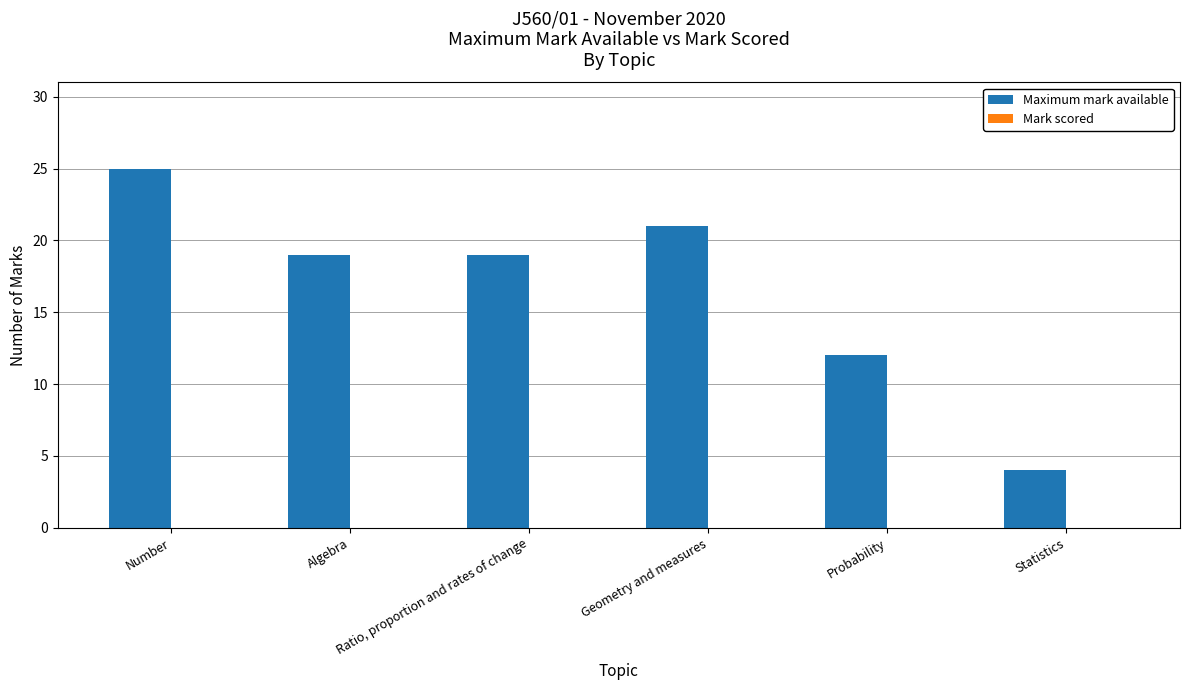

What is the value of the 2nd bar from the left?

19